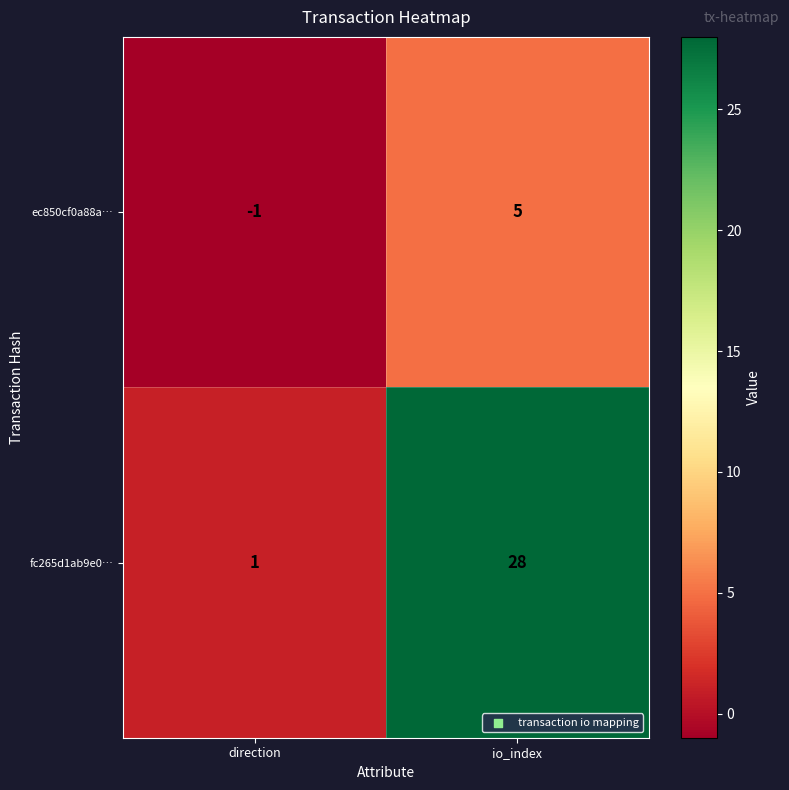

Which series has the largest range (max minus min)?

fc265d1ab9e0…